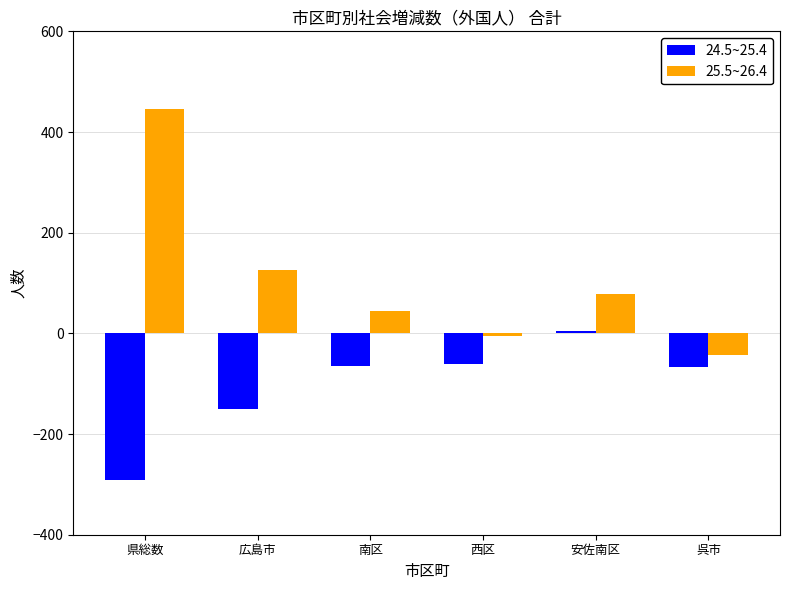

True or false: 24.5~25.4 has a value of -113 at 呉市.

False